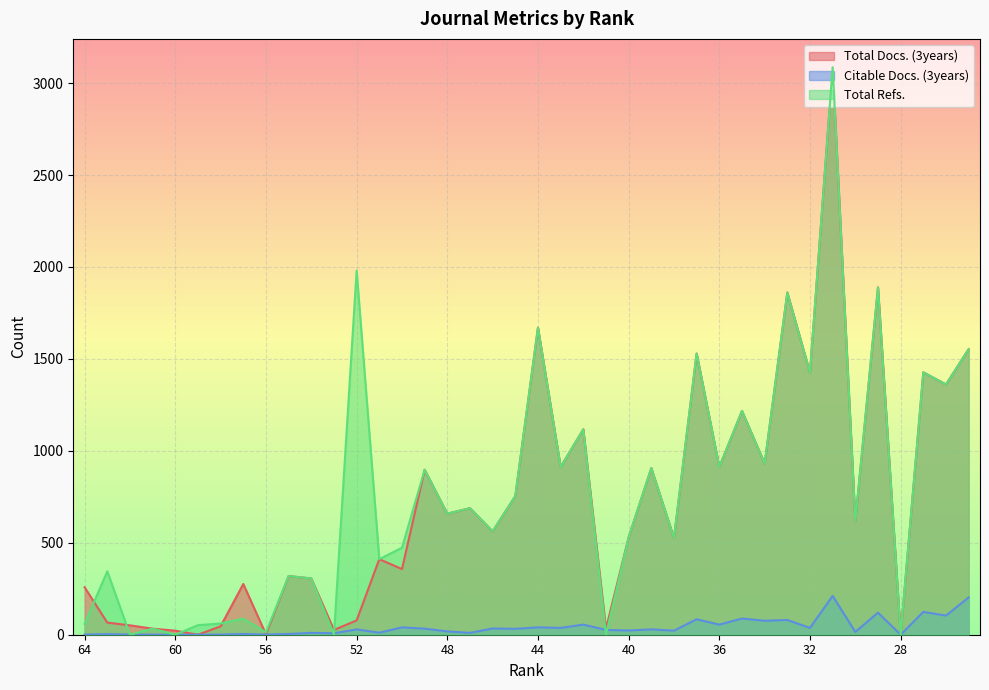

What is the sum of the Total Docs. (3years) values at 35 and 64?

1475